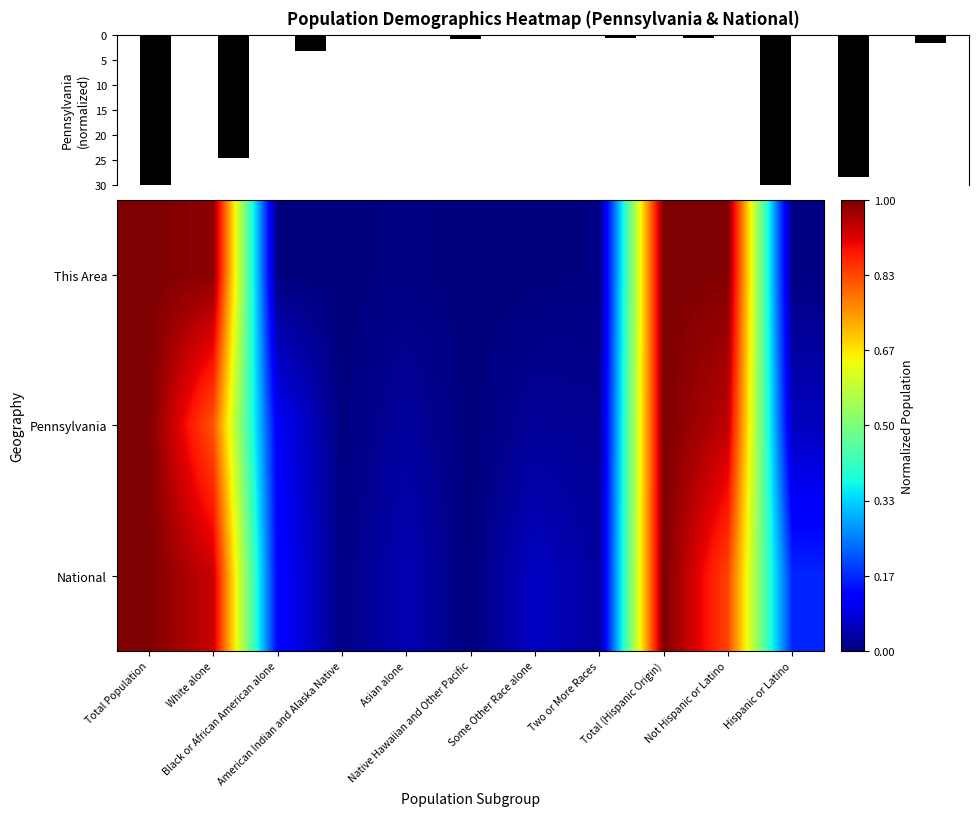

Which label corresponds to the smallest value in the chart?

American Indian and Alaska Native